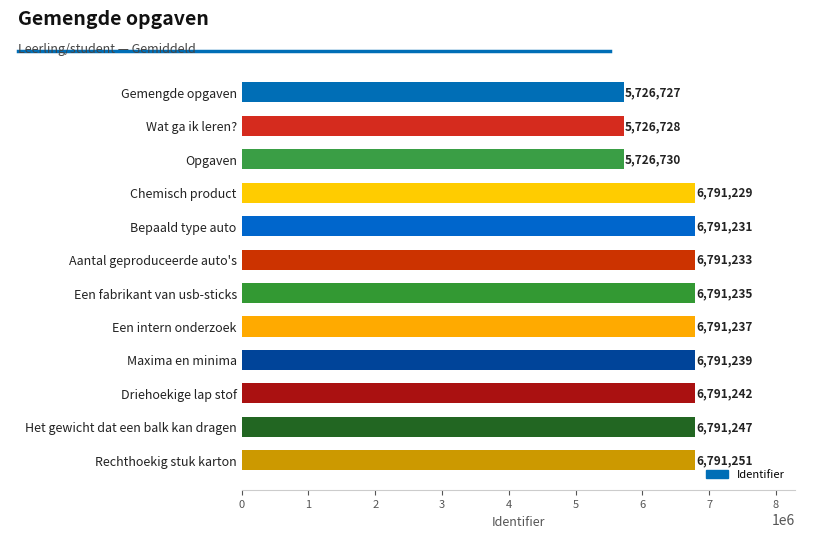

What is the difference between the maximum and second lowest values?

1064523